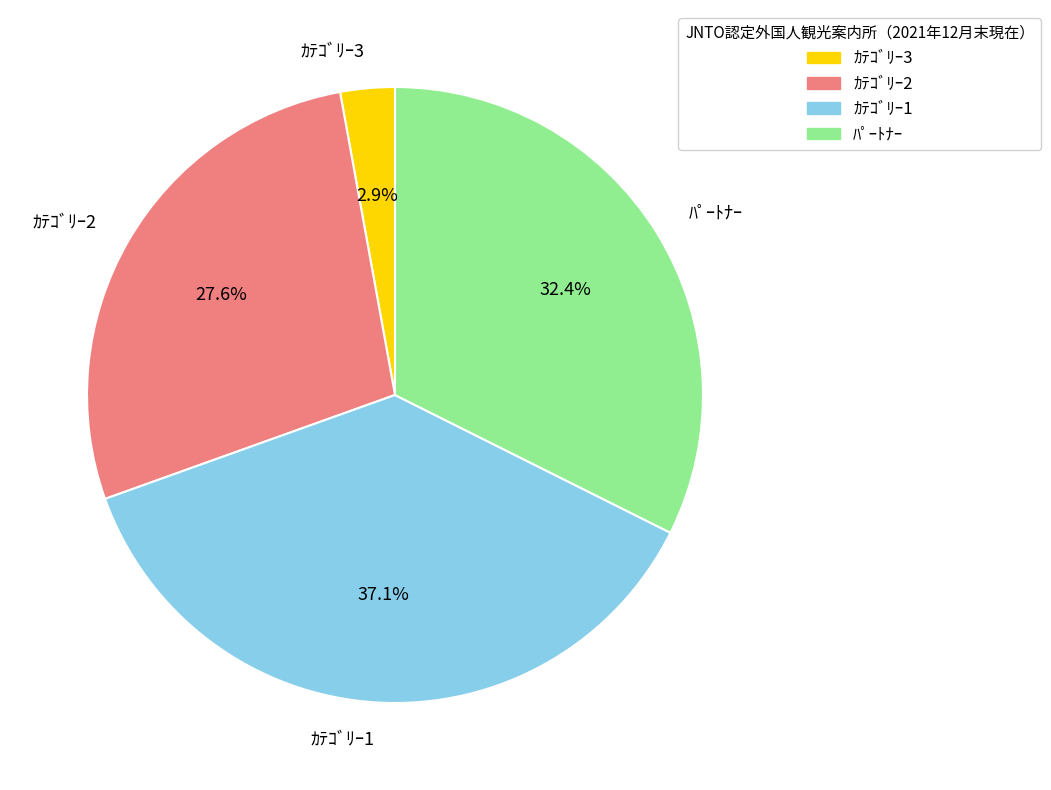

To the nearest percent, what is the average slice percentage?

25%